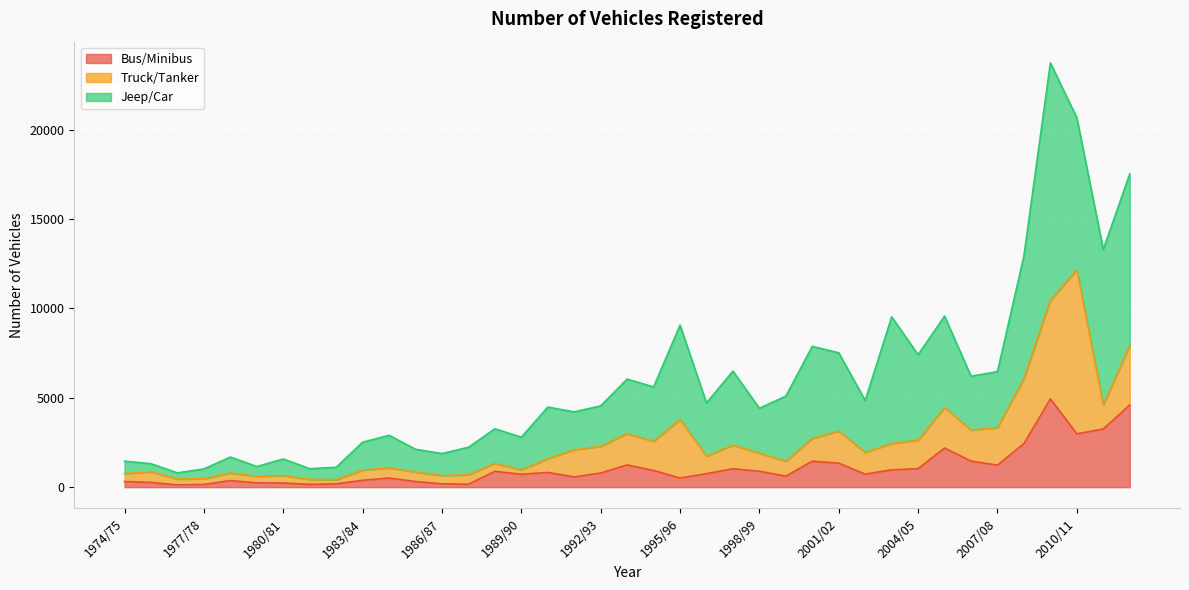

At which category does Truck/Tanker reach its first local valley?

1977/78